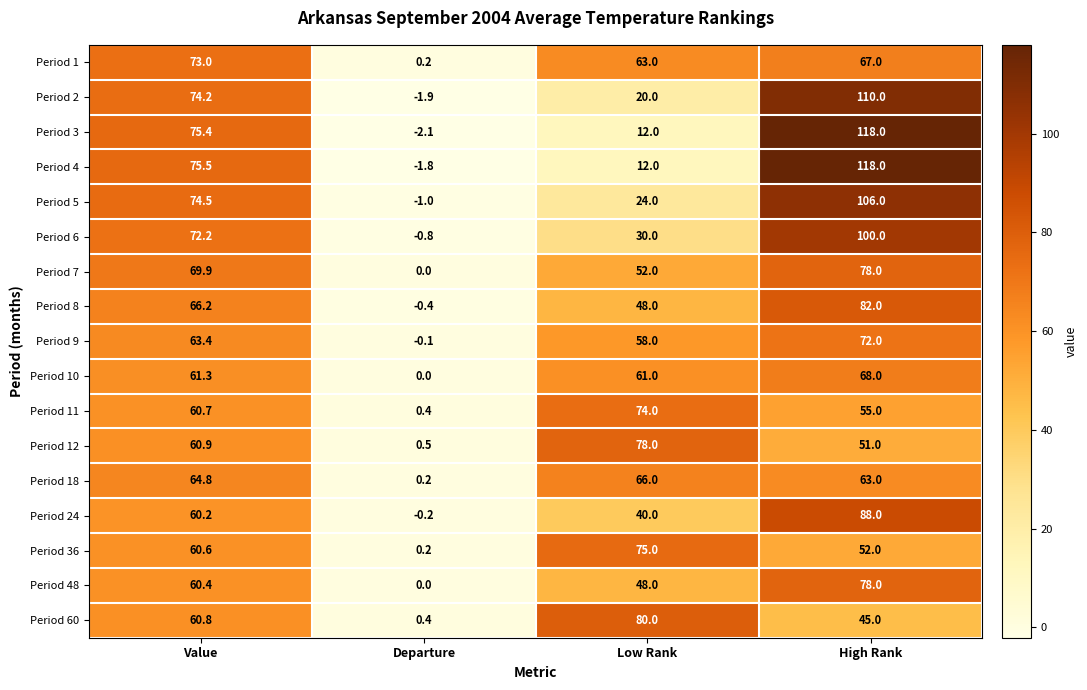

What is the sum of all Period 2 values?

202.3